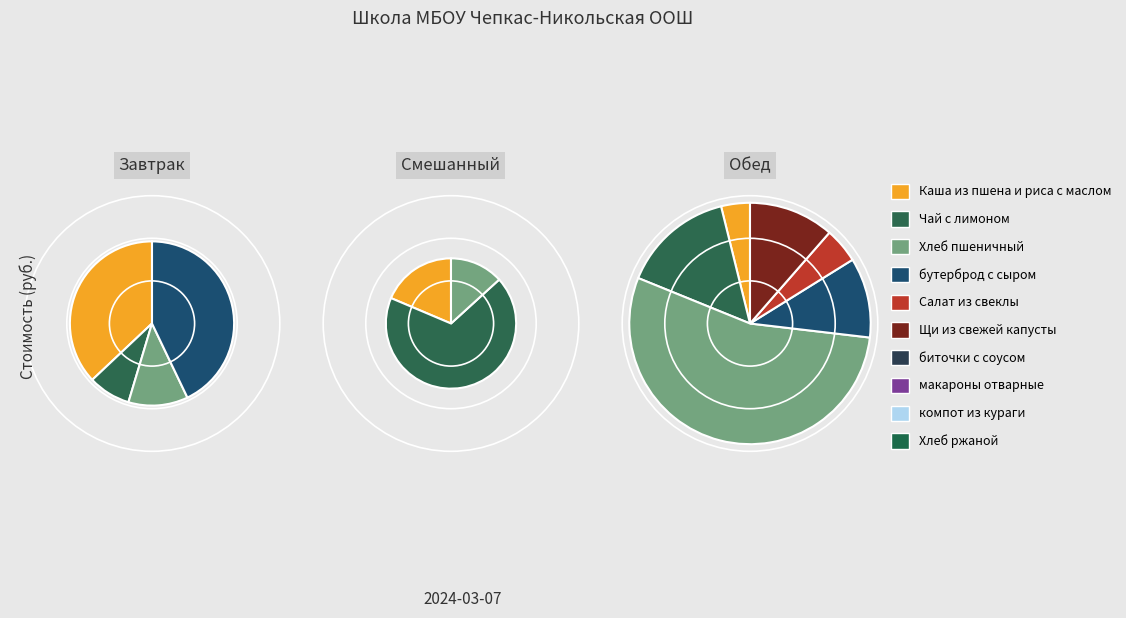

To the nearest percent, what is the combined percentage of Салат из свеклы and Хлеб ржаной?

10%